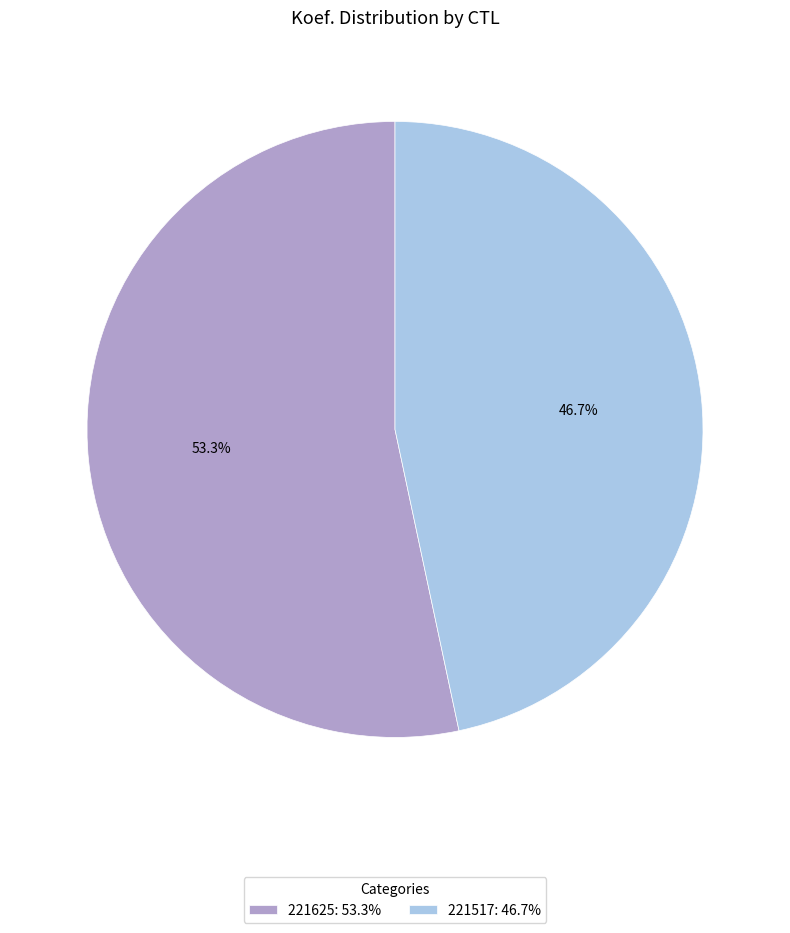

How many slices are in this pie chart?

2